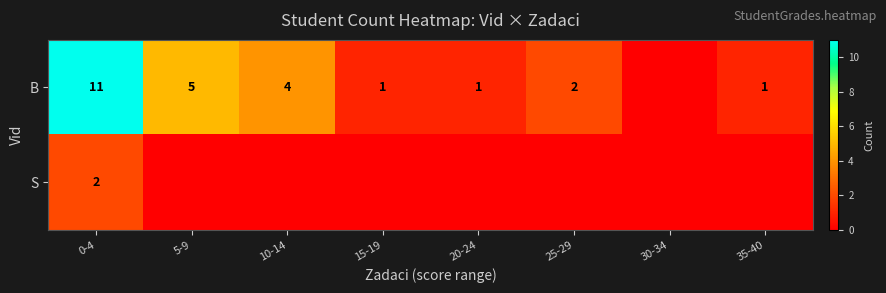

What is the difference between the B values at 5-9 and 25-29?

3